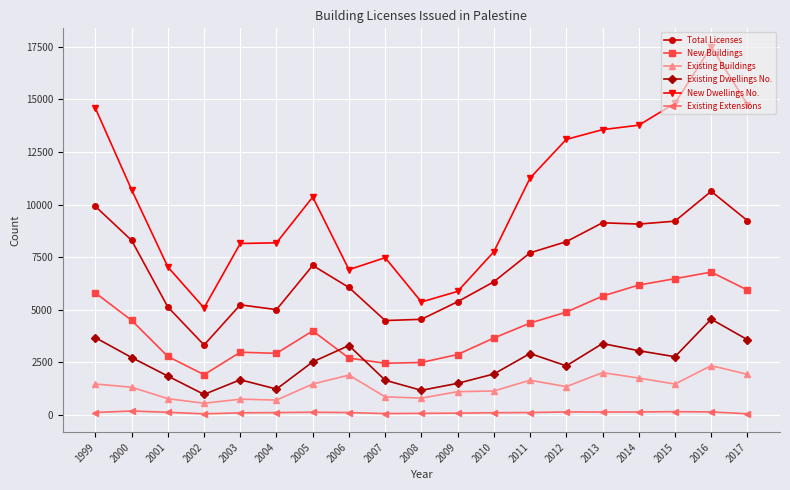

What is the difference between the maximum and minimum values in the Existing Dwellings No. series?

3580